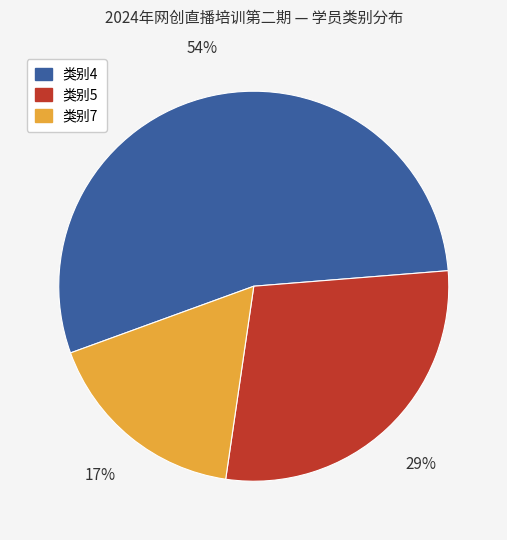

What is the largest slice in the pie chart?

类别4